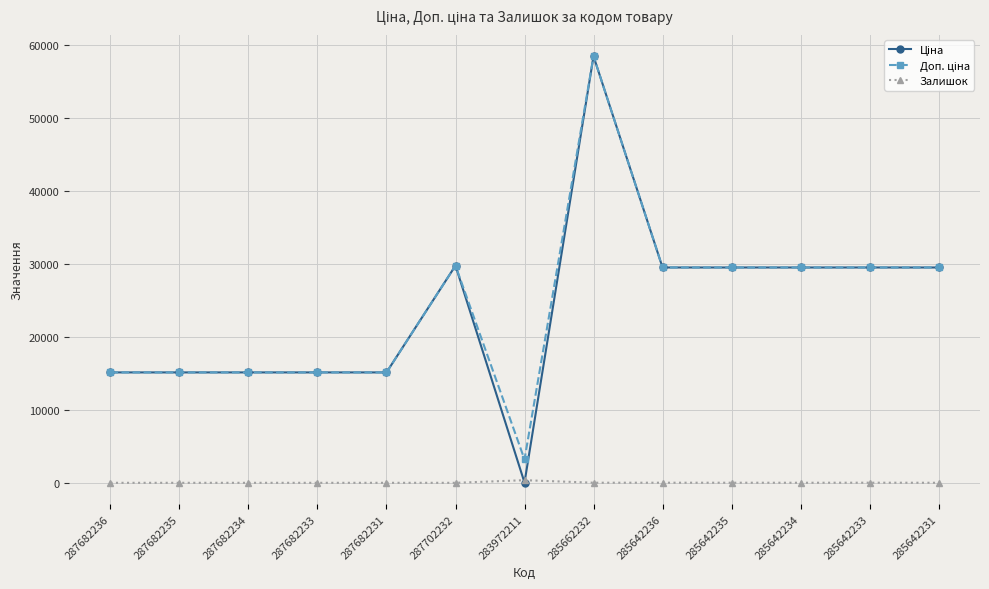

At which category is the sum across all series the highest?

285662232